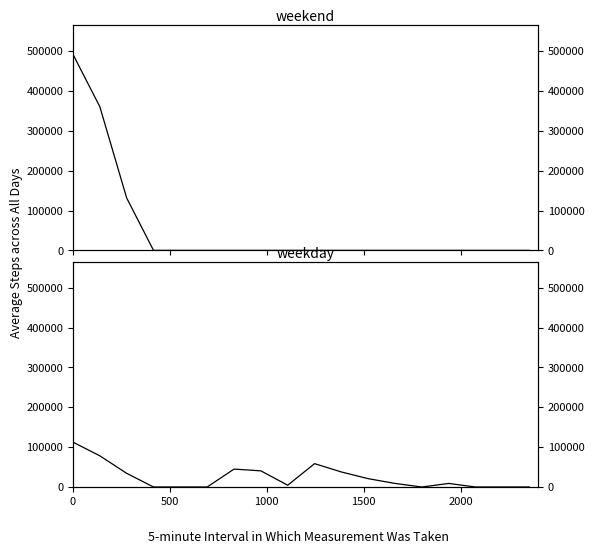

Which series has the widest spread of values?

weekend